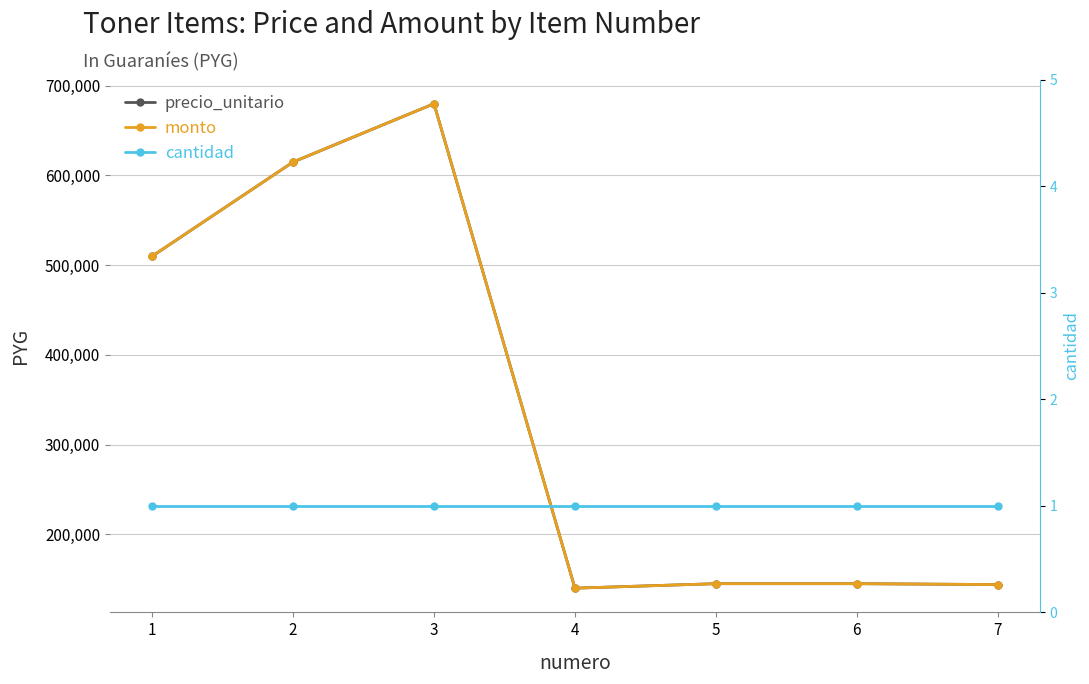

Between 3 and 4, which series saw the biggest shift?

precio_unitario